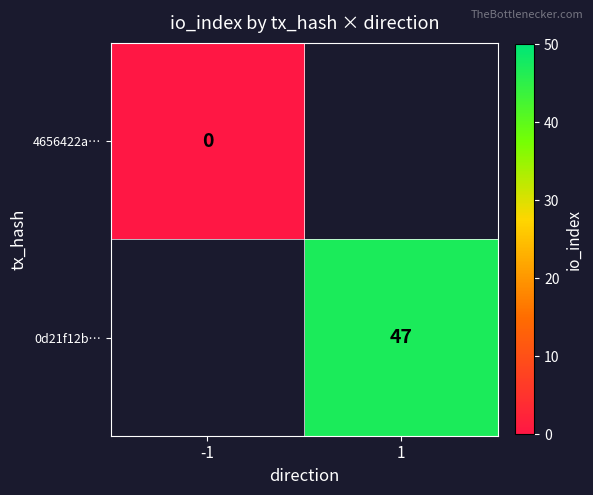

The value of 0d21f12b… at 1 is 62. True or false?

False